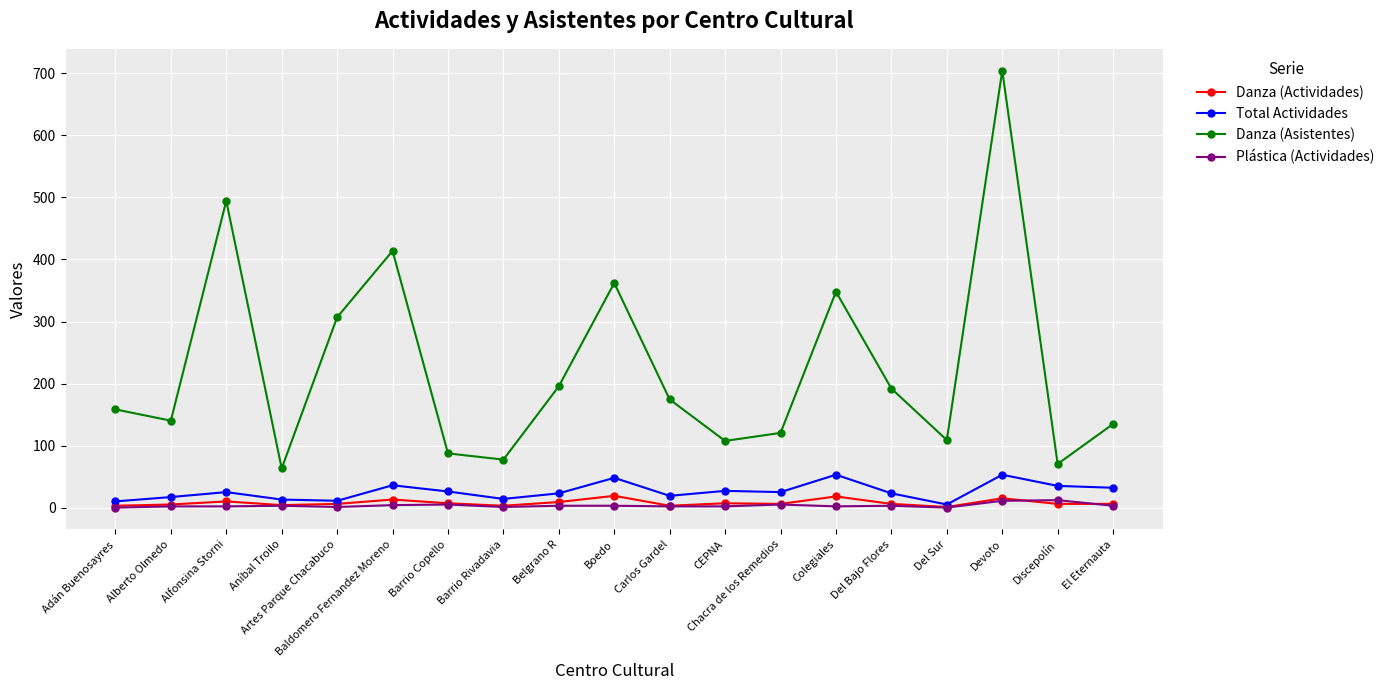

True or false: Danza (Actividades) and Danza (Asistentes) intersect in this chart.

False